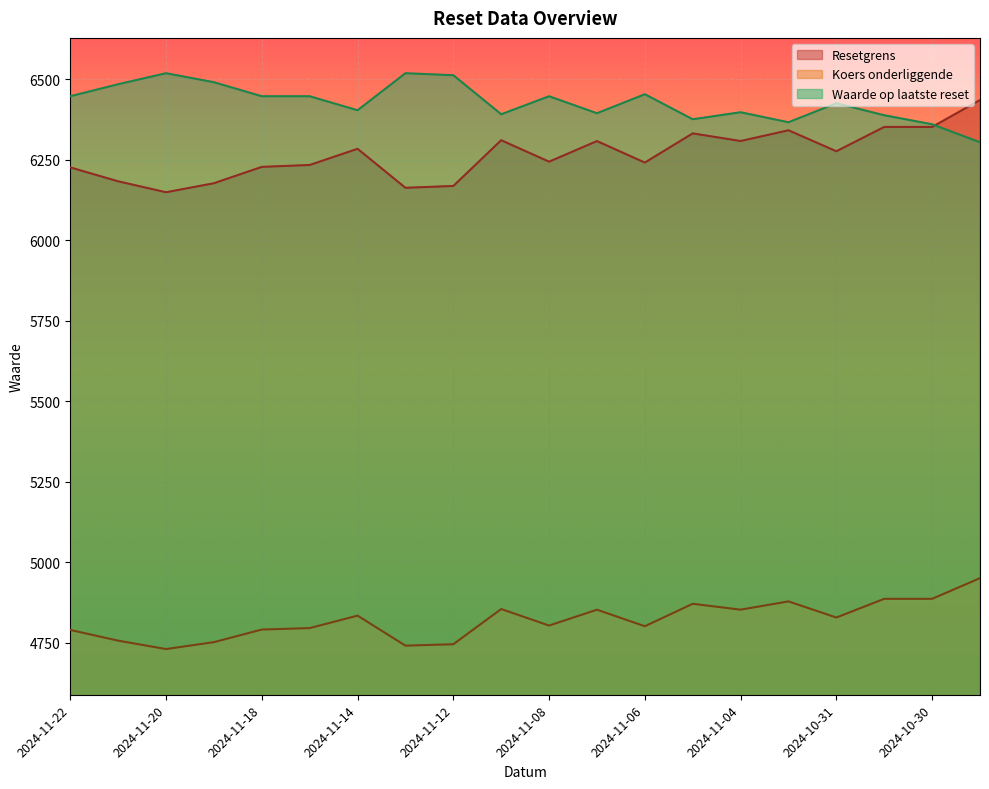

What is the difference between the Waarde op laatste reset values at 2024-10-31 and 2024-11-13?

93.3